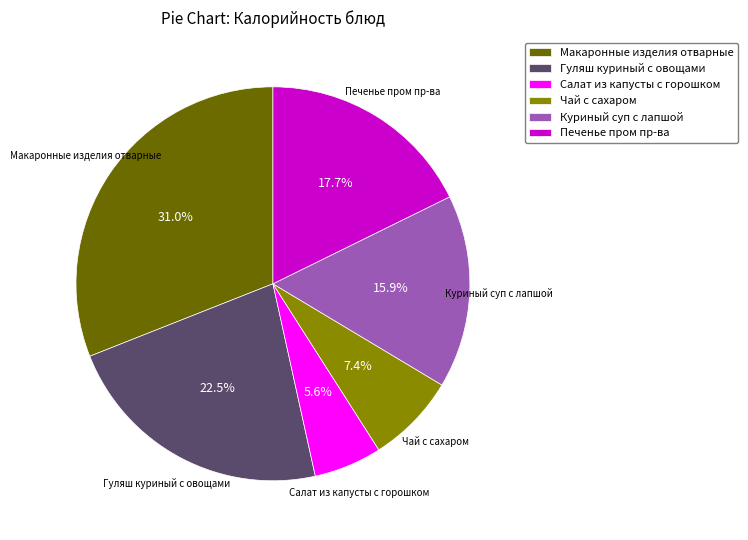

Do Салат из капусты с горошком and Печенье пром пр-ва together represent more than half of the pie?

No